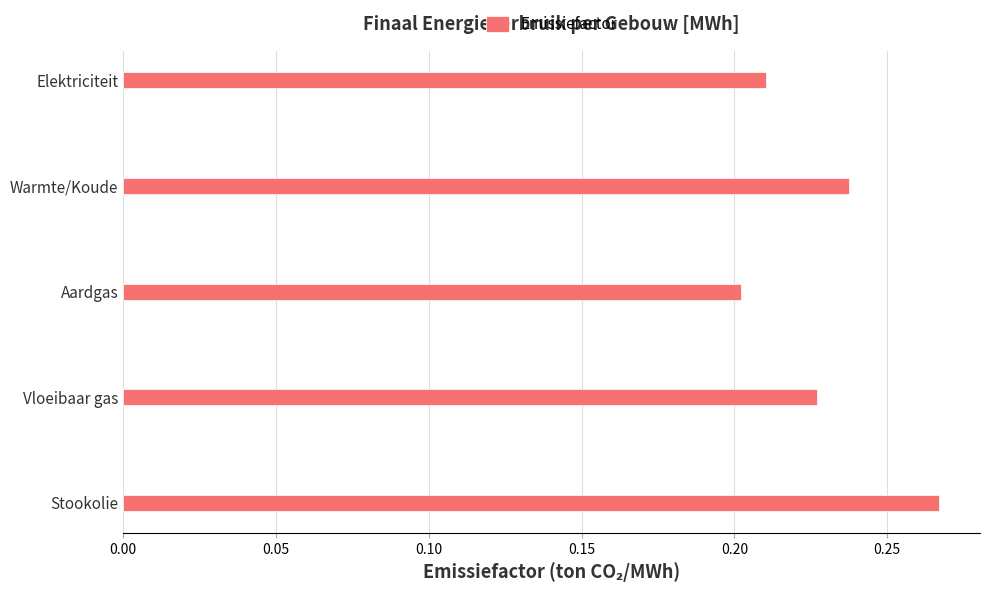

Which label corresponds to the smallest value in the chart?

Aardgas